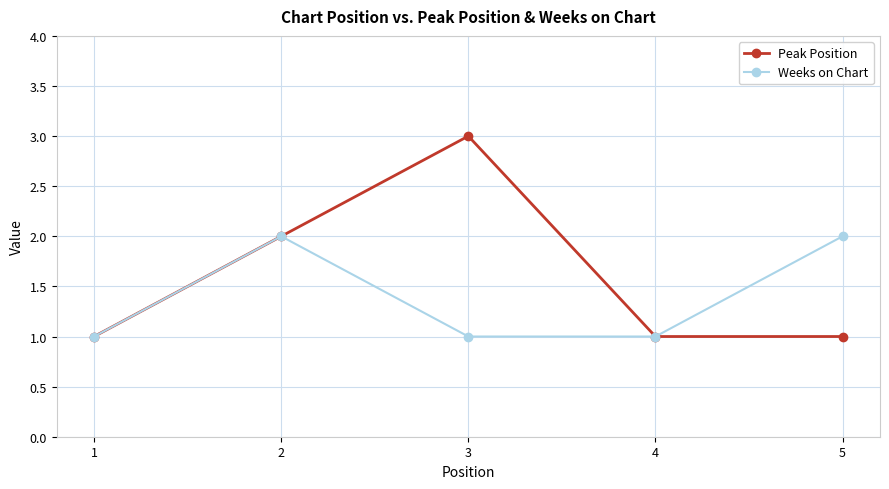

What is the value of the Weeks on Chart point at the 5th from the left?

2